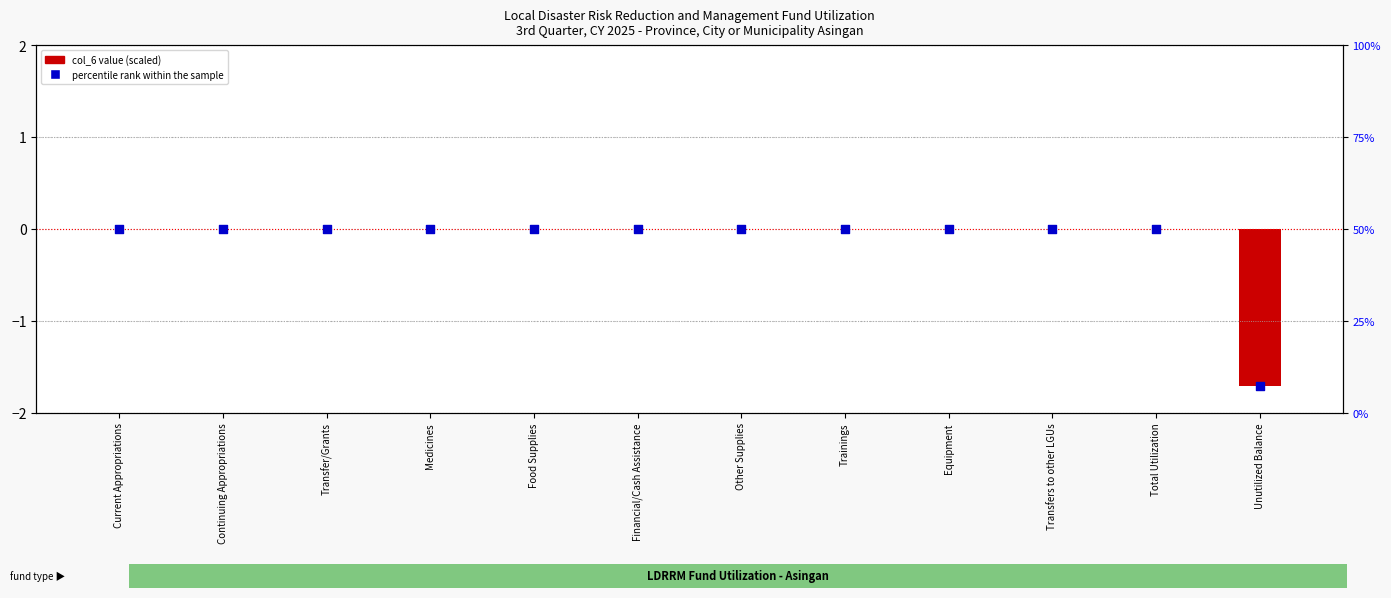

Is the value of percentile rank within the sample at Food Supplies greater than the value of col_6 value (scaled) at Transfer/Grants?

Yes